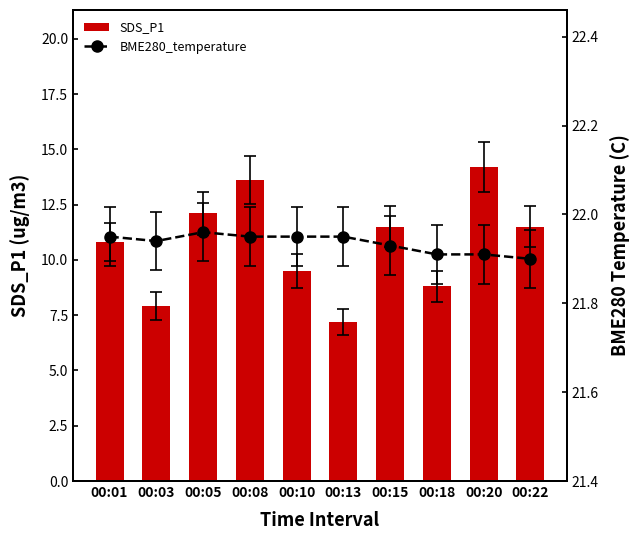

Count the number of data series in this chart.

2